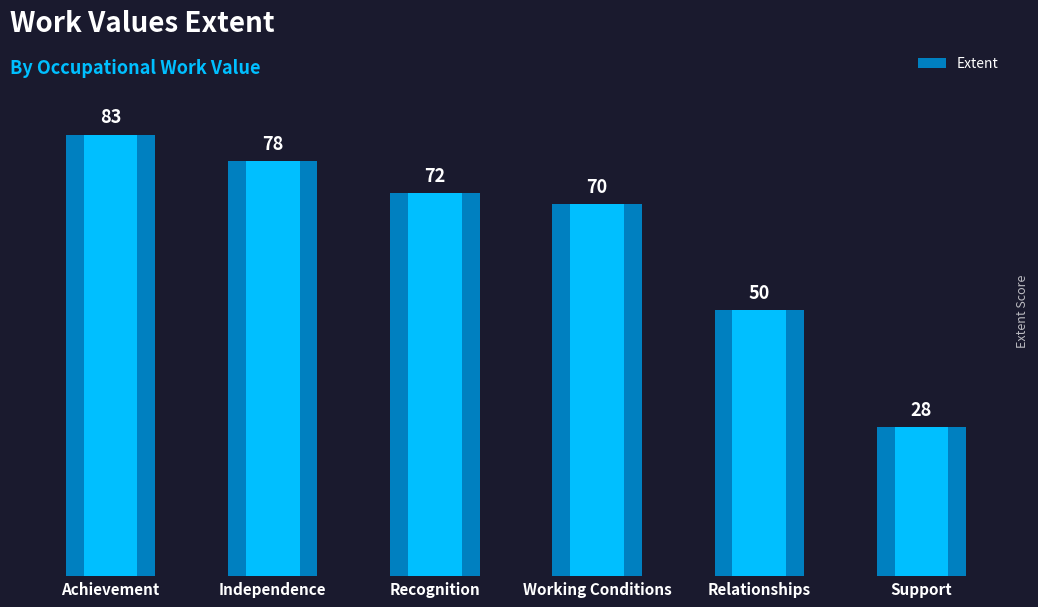

At which label does the data first exceed 72?

Achievement